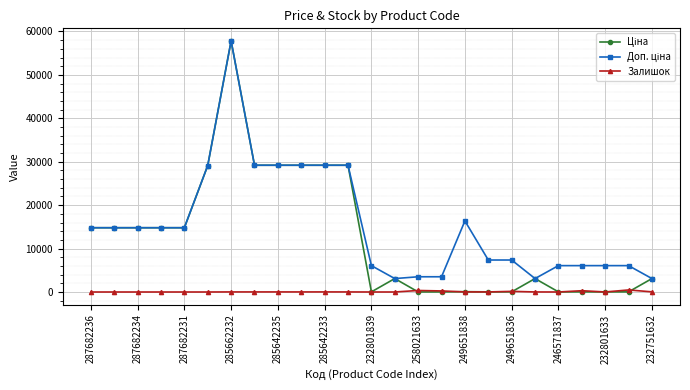

Does the chart display data point markers on the line(s)?

Yes